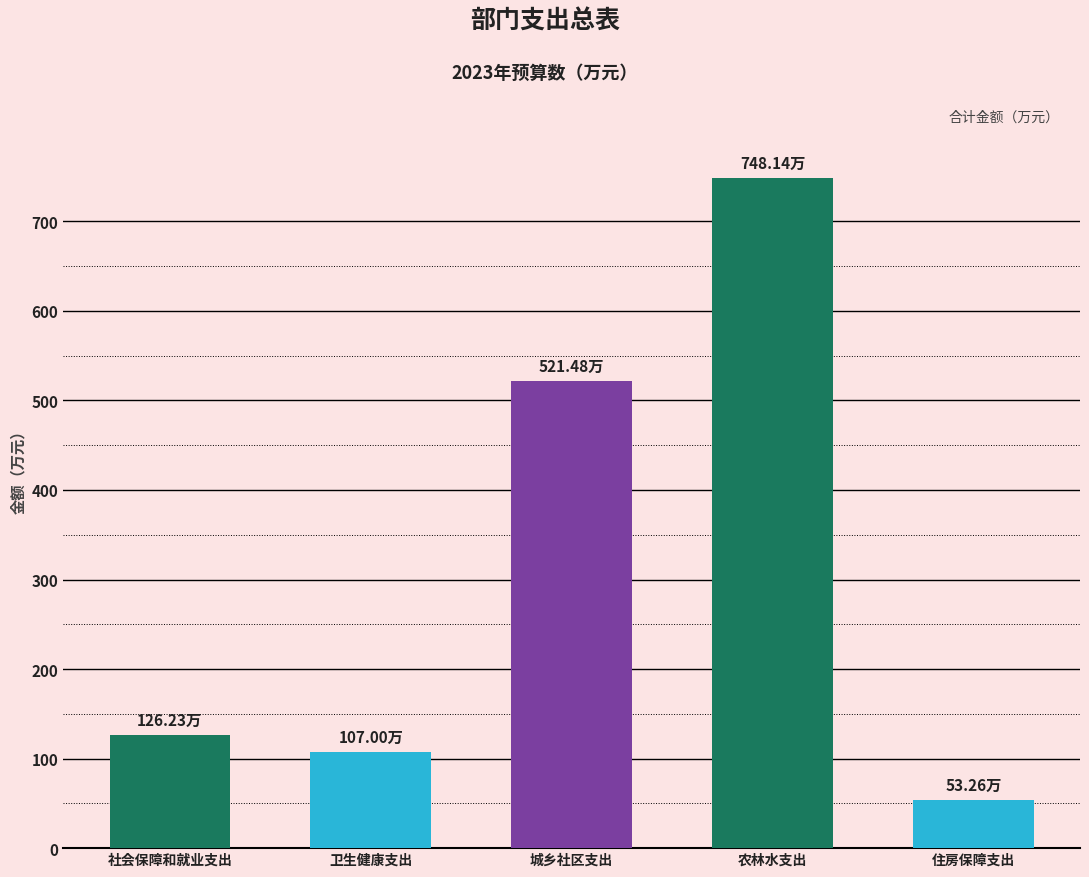

Is it true that the value at 农林水支出 is 748.1?

True